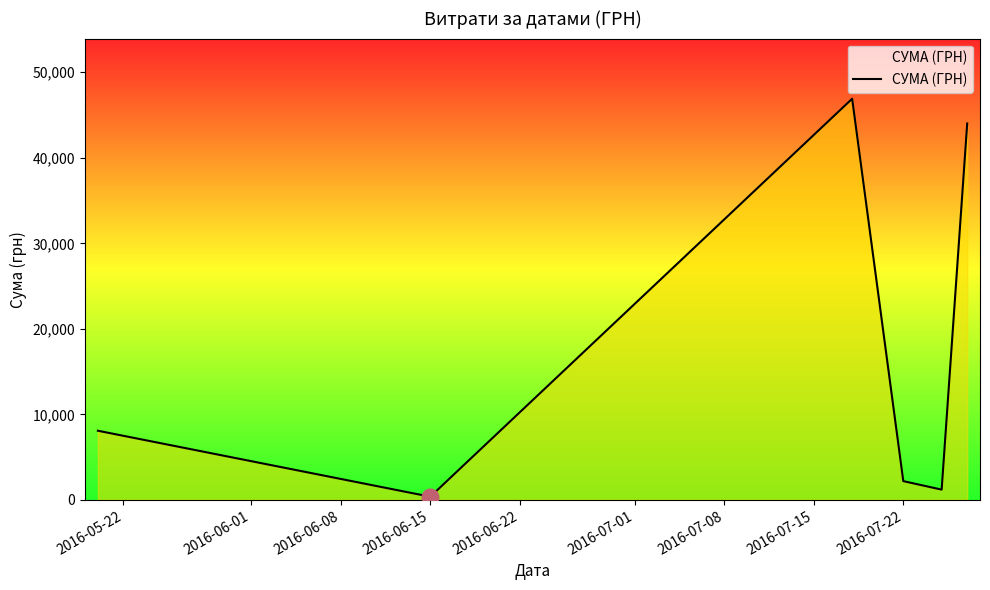

How many interior local peaks (higher than both neighbors) does the data have?

1